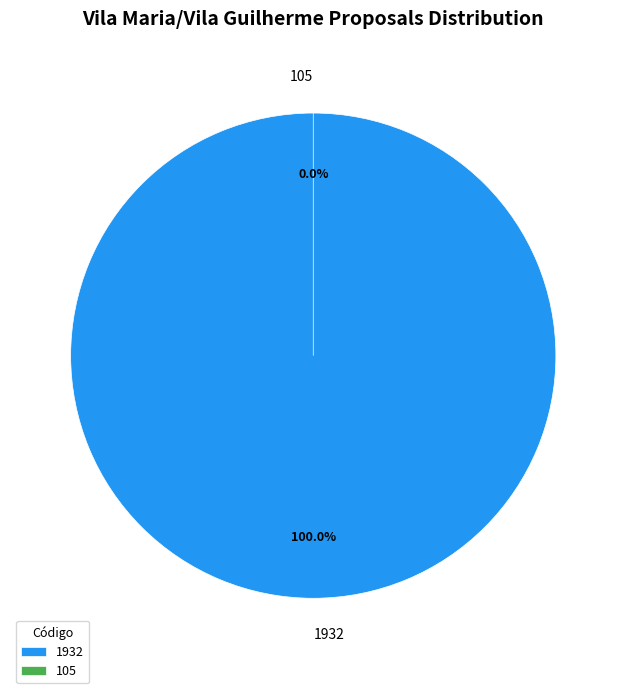

Rank the categories by value from highest to lowest.

1932, 105